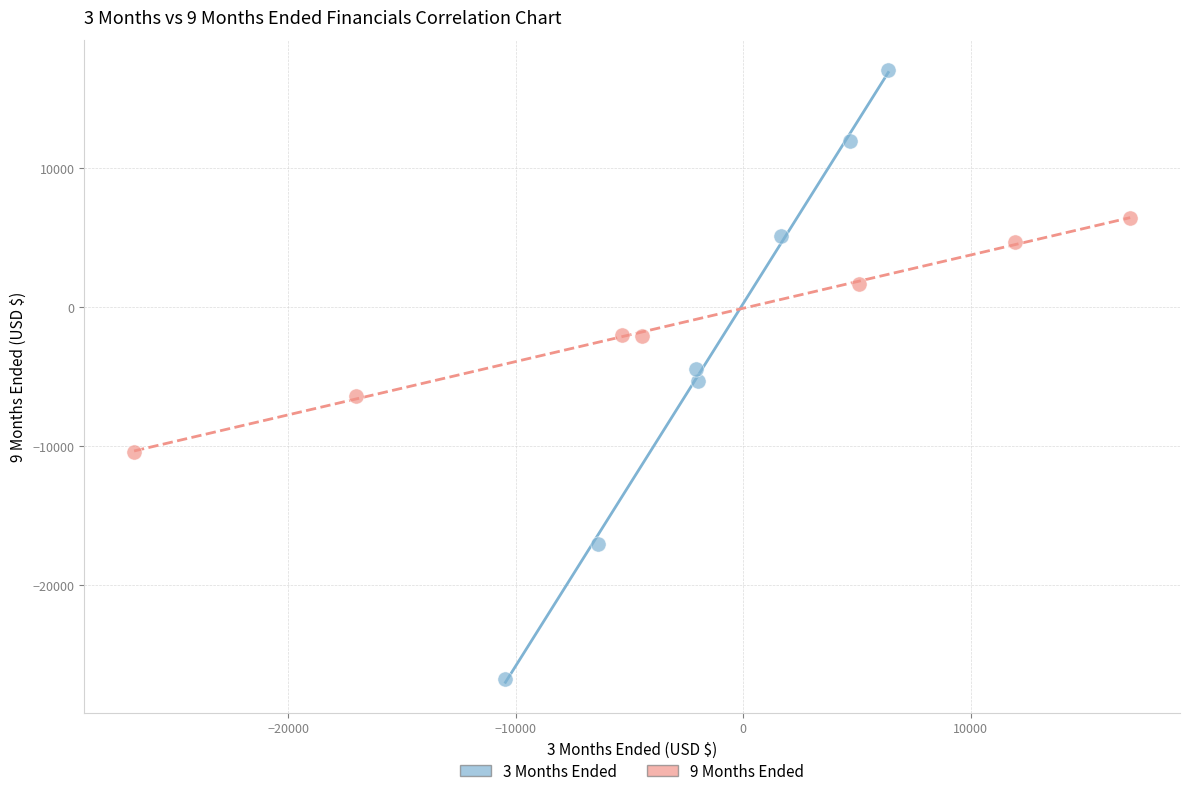

Which series has the largest Y range (max minus min)?

3 Months Ended